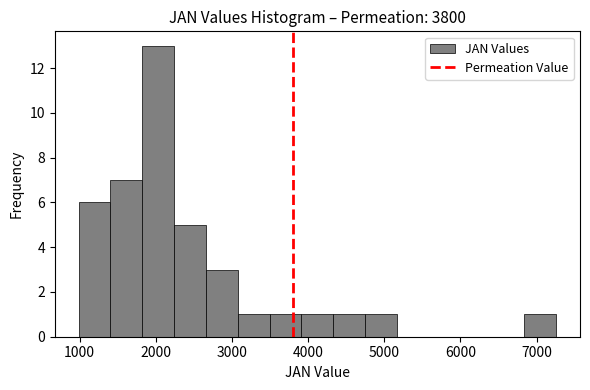

Which range on the x-axis has the tallest bar?

1800 to 2200